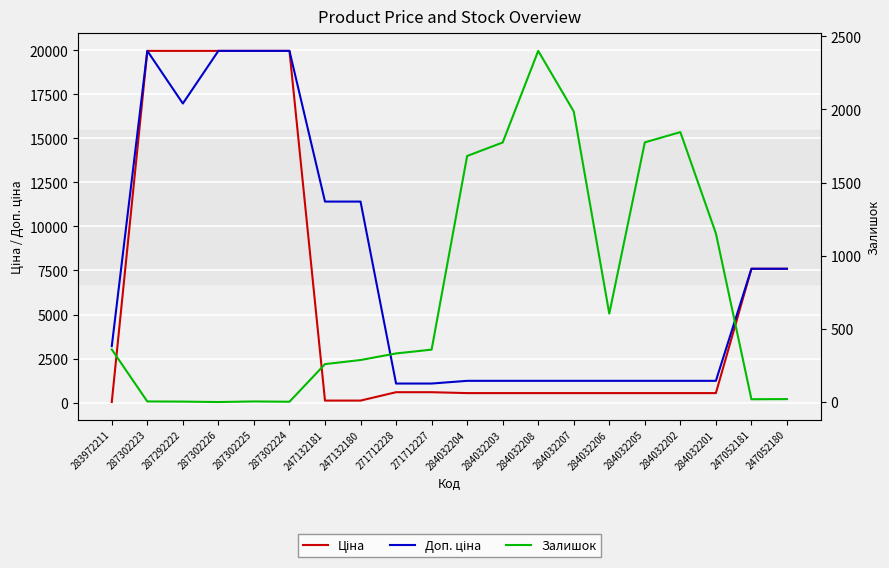

How many interior local peaks does the Доп. ціна series have?

1